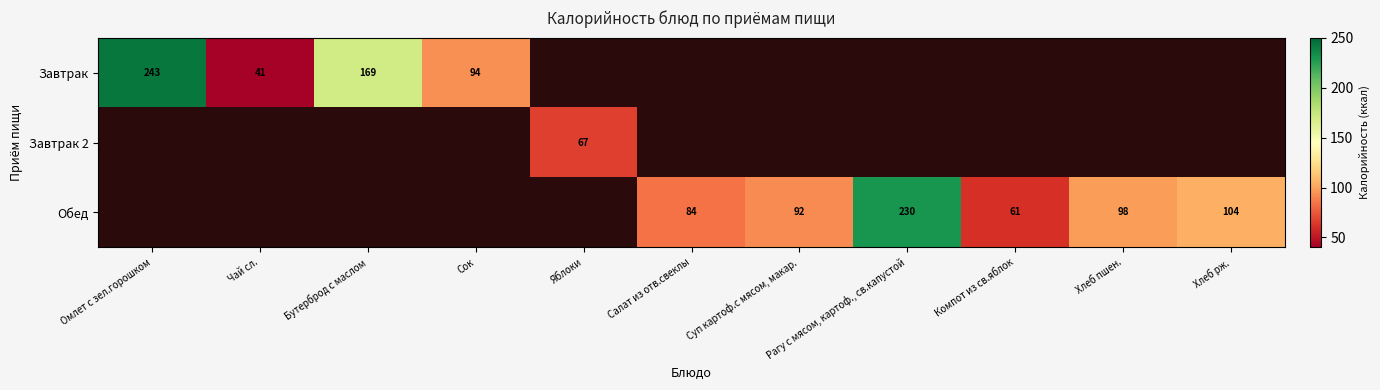

What is the sum of the Завтрак values at Чай сл. and Омлет с зел.горошком?

284